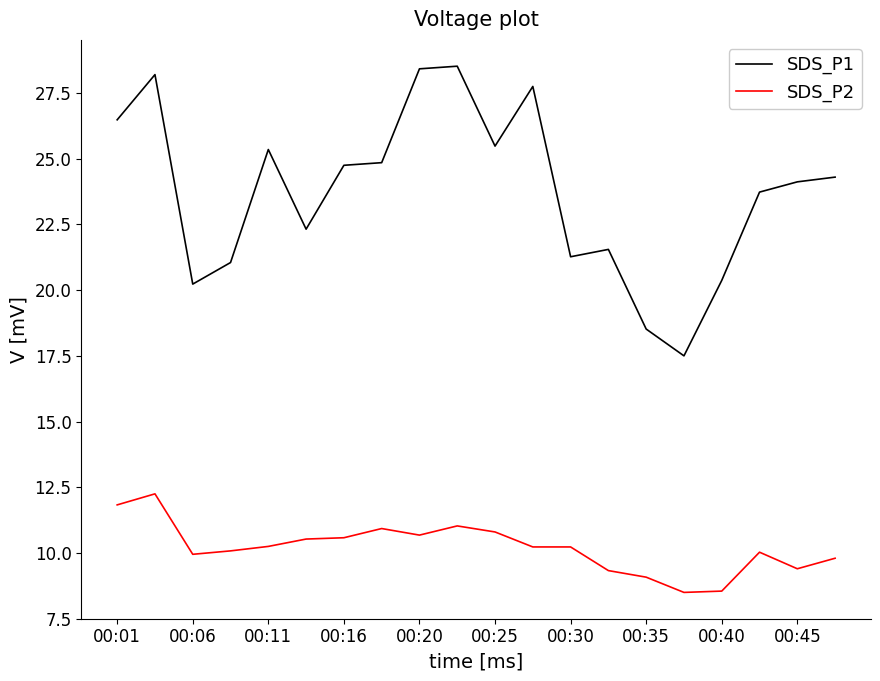

What is the lowest value of the SDS_P1 series?

17.5